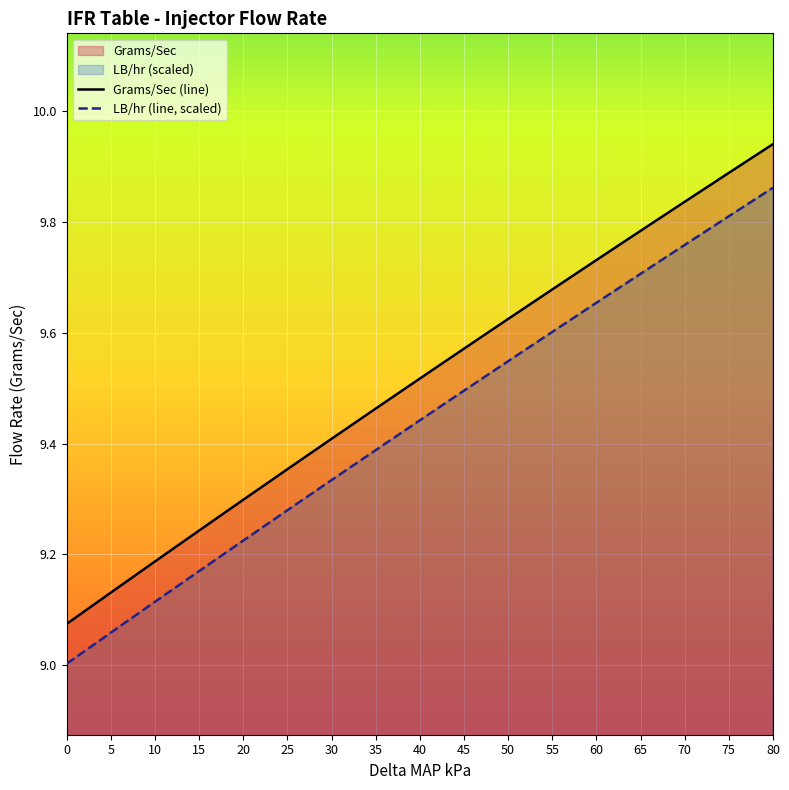

True or false: LB/hr (line, scaled) and Grams/Sec (line) cross at least once.

False